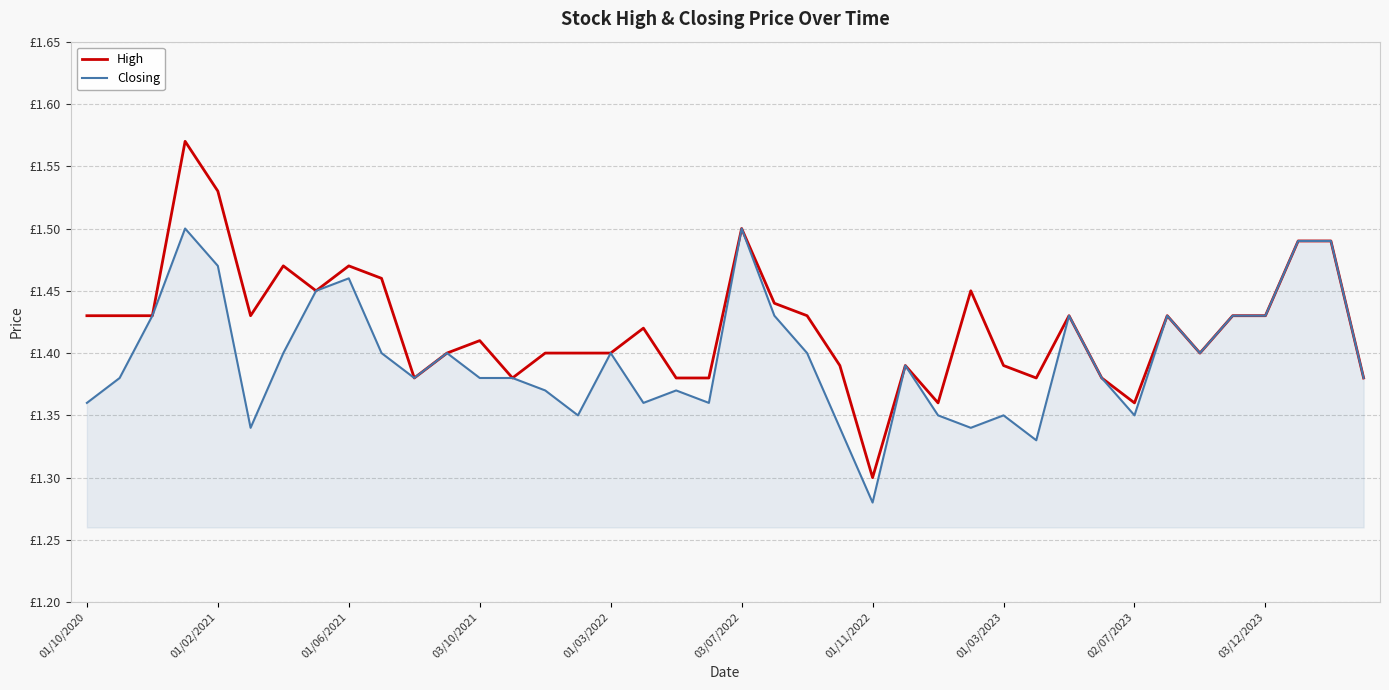

What is the lowest value of the High series?

1.3